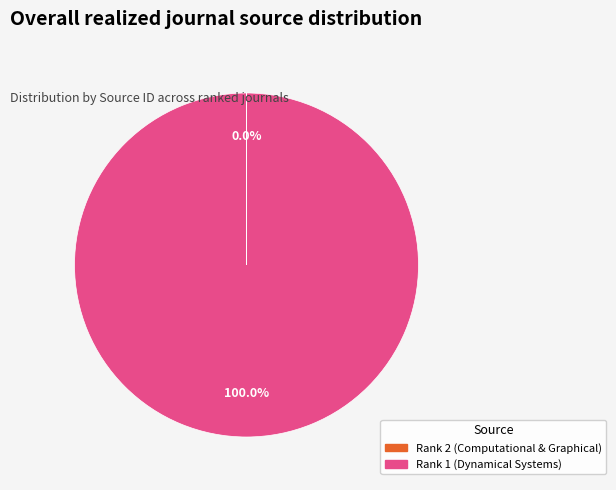

Is there a majority slice in this chart?

Yes